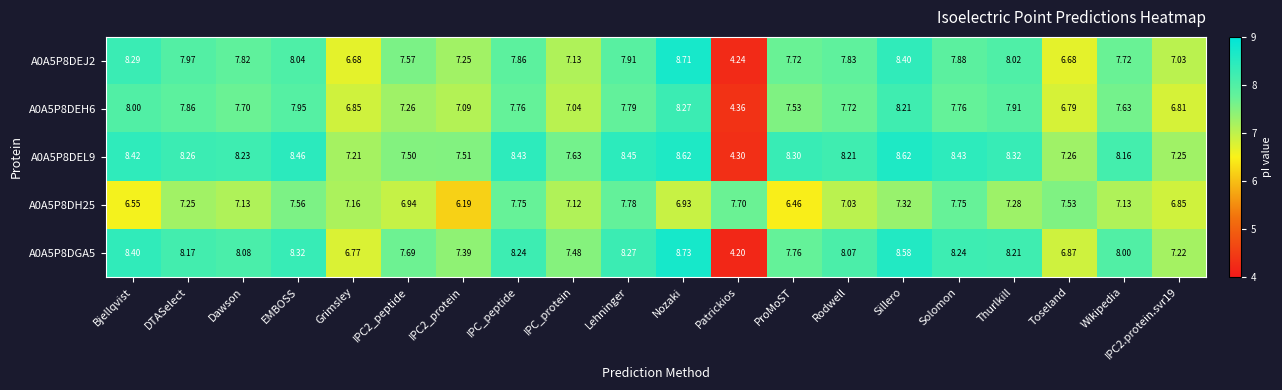

Is the value of A0A5P8DEL9 at IPC2.protein.svr19 greater than the value of A0A5P8DEH6 at IPC2_protein?

Yes